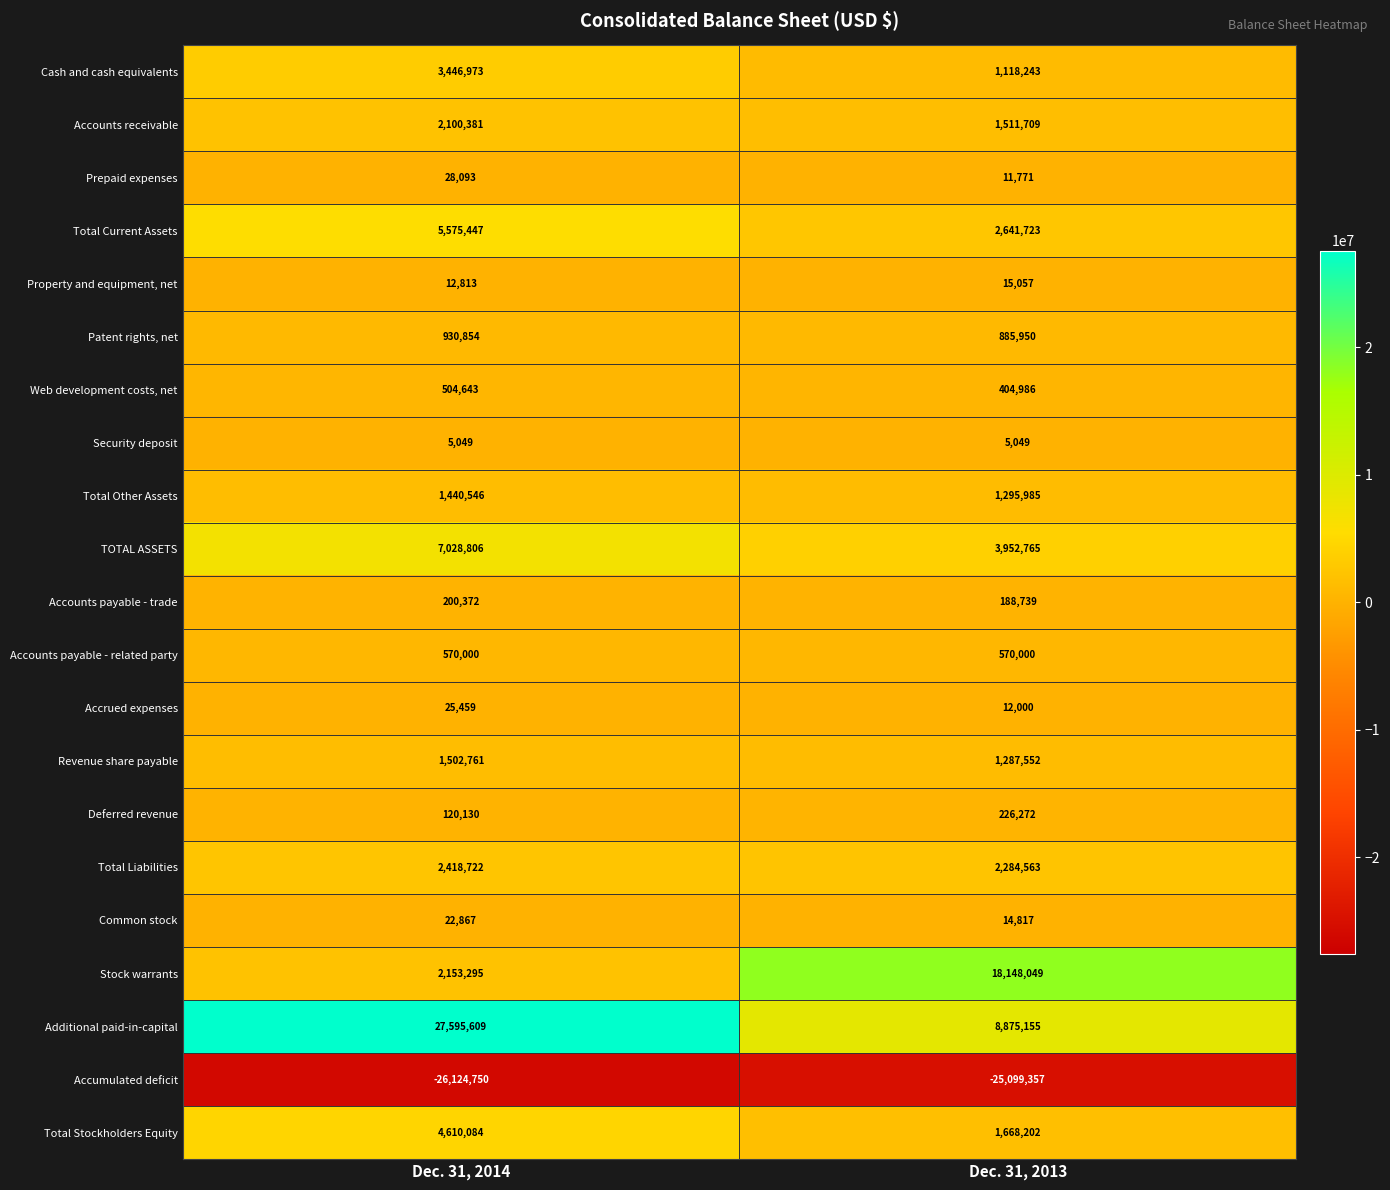

Which series has the largest total across all categories?

Additional paid-in-capital